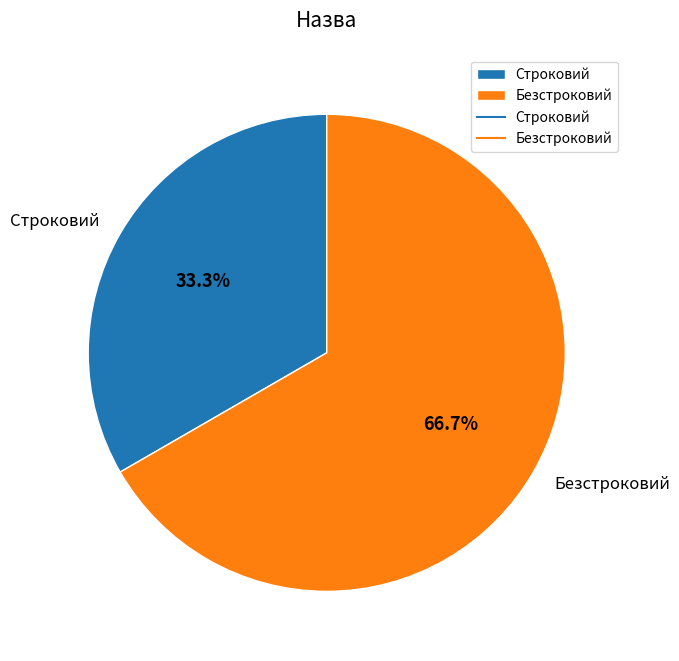

To the nearest percent, what portion does Строковий represent?

33%